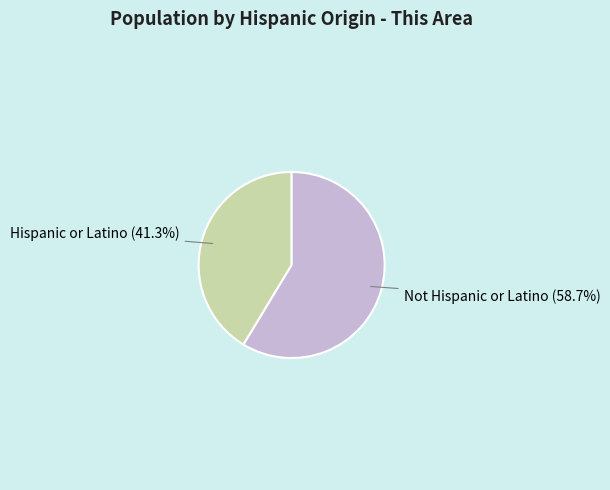

Which slice is the smallest?

Hispanic or Latino